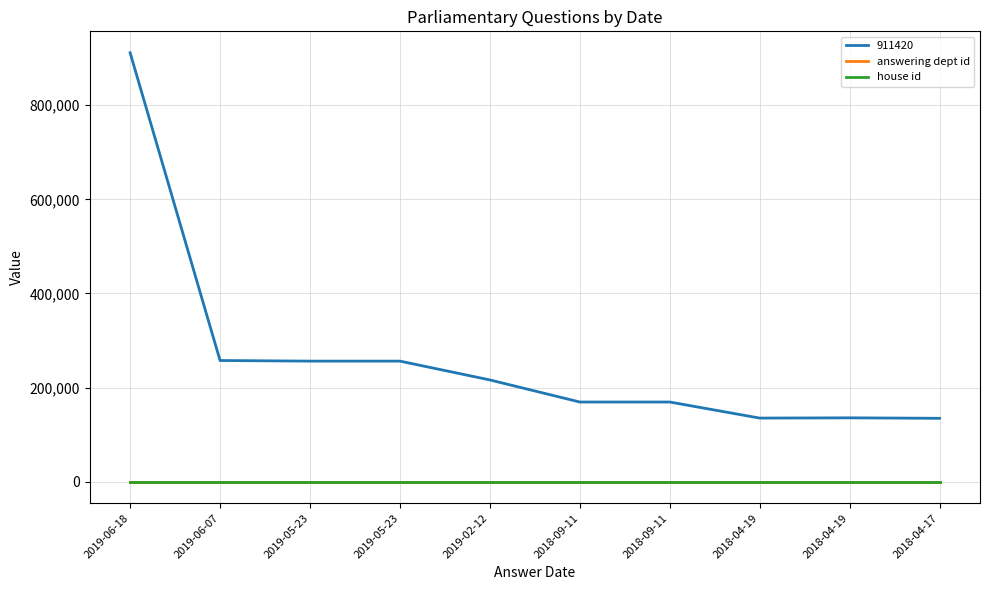

At which label does answering dept id reach its minimum?

2019-06-18